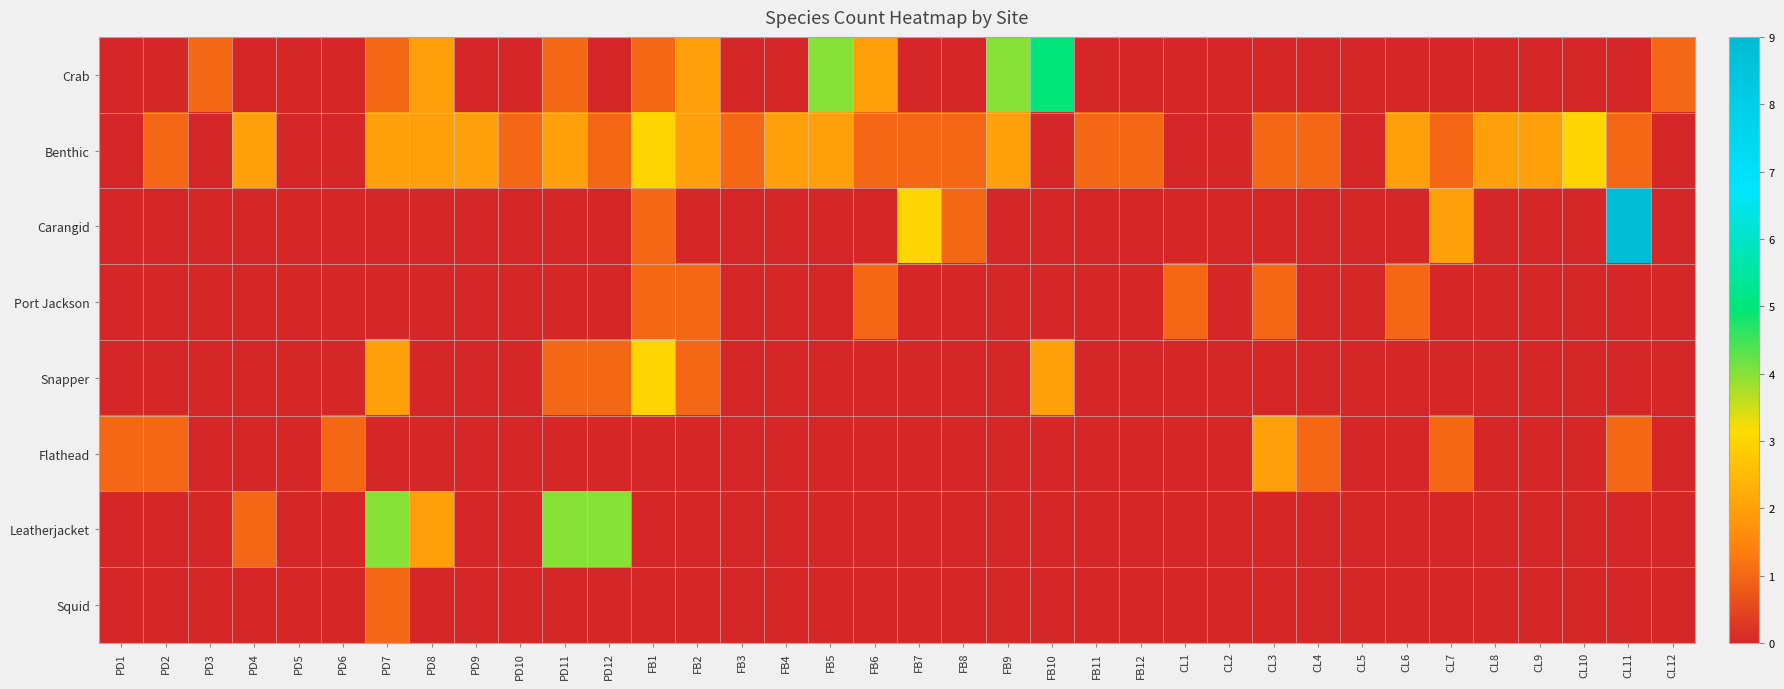

At which category is the sum across all series the highest?

CL11